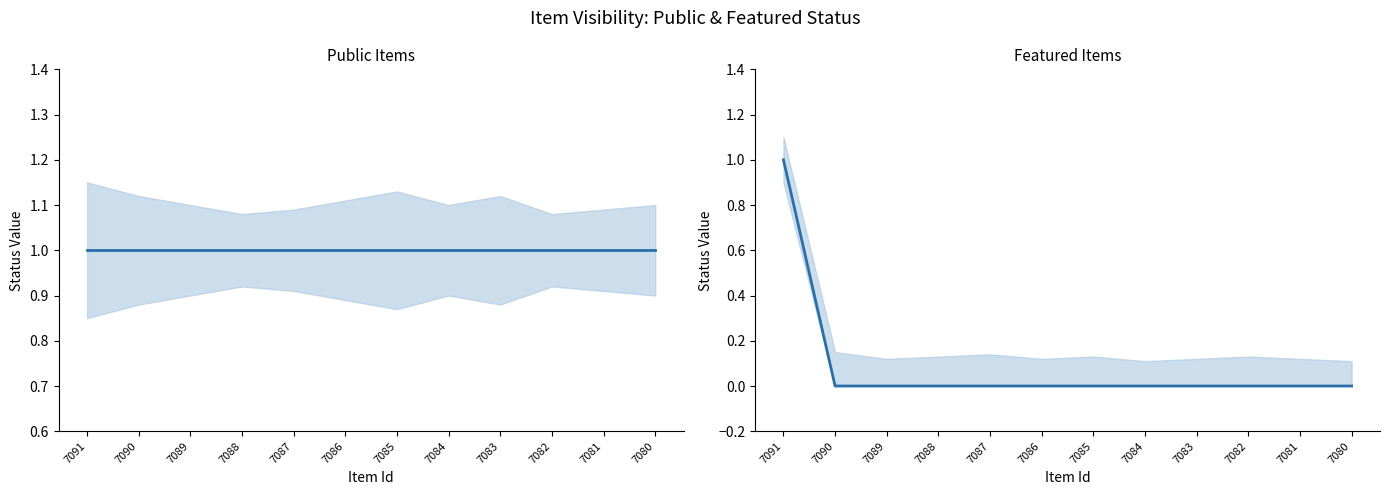

What is the spread (max minus min) of values at 7085?

1